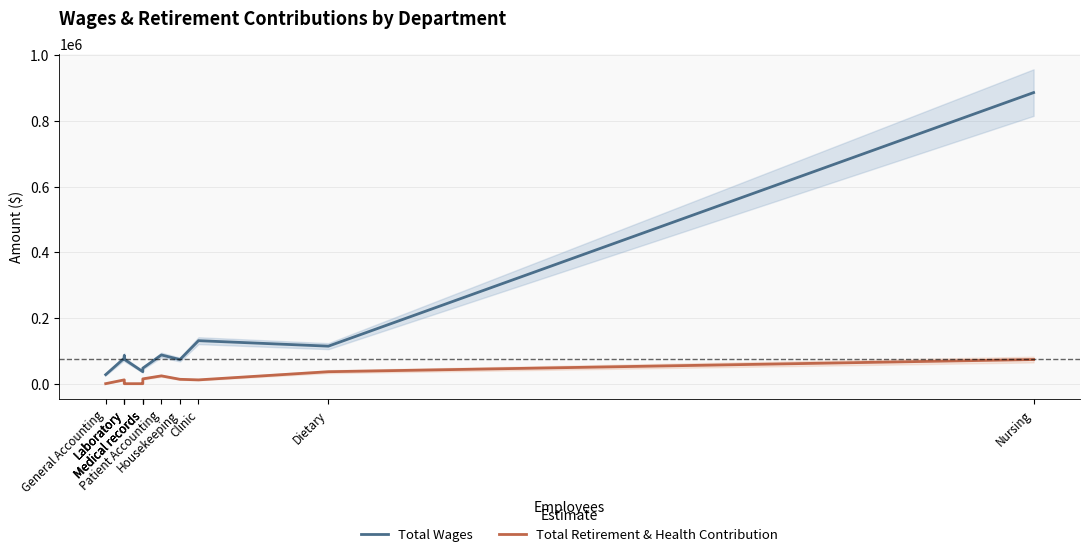

Rank the series by their average value, from lowest to highest.

Total Retirement & Health Contribution, Total Wages